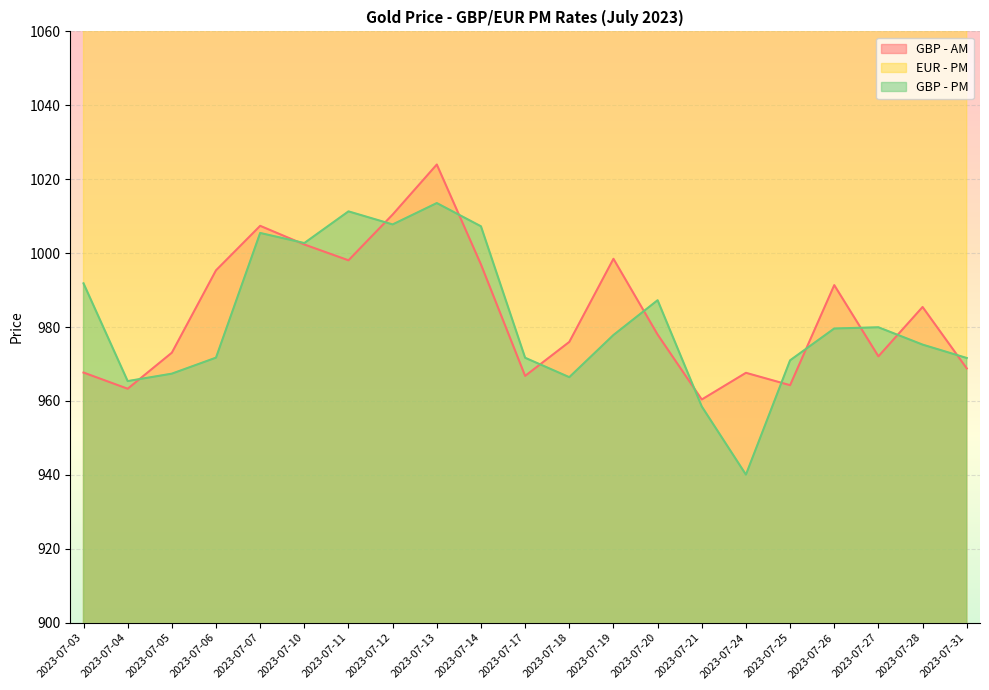

What is the value of the GBP - AM point at the 15th from the left?

960.4